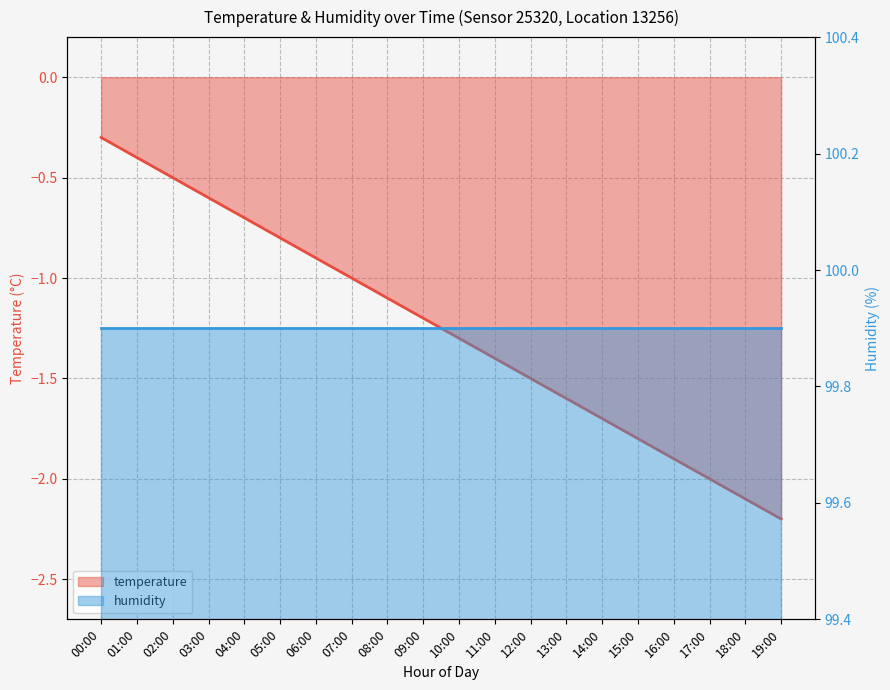

What value does the data have at 10:00?

-1.3